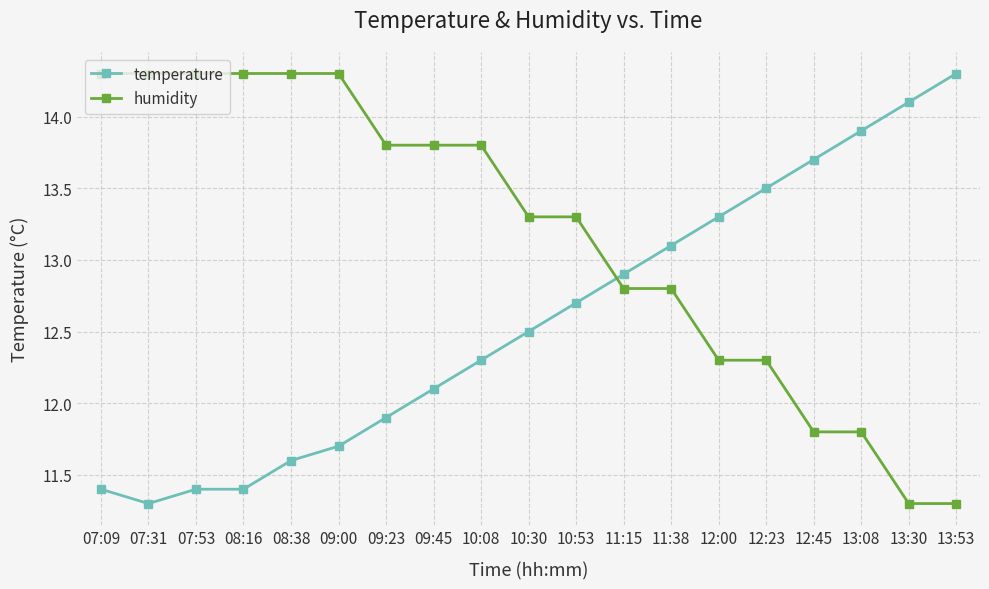

How many data points in humidity are above 13?

11